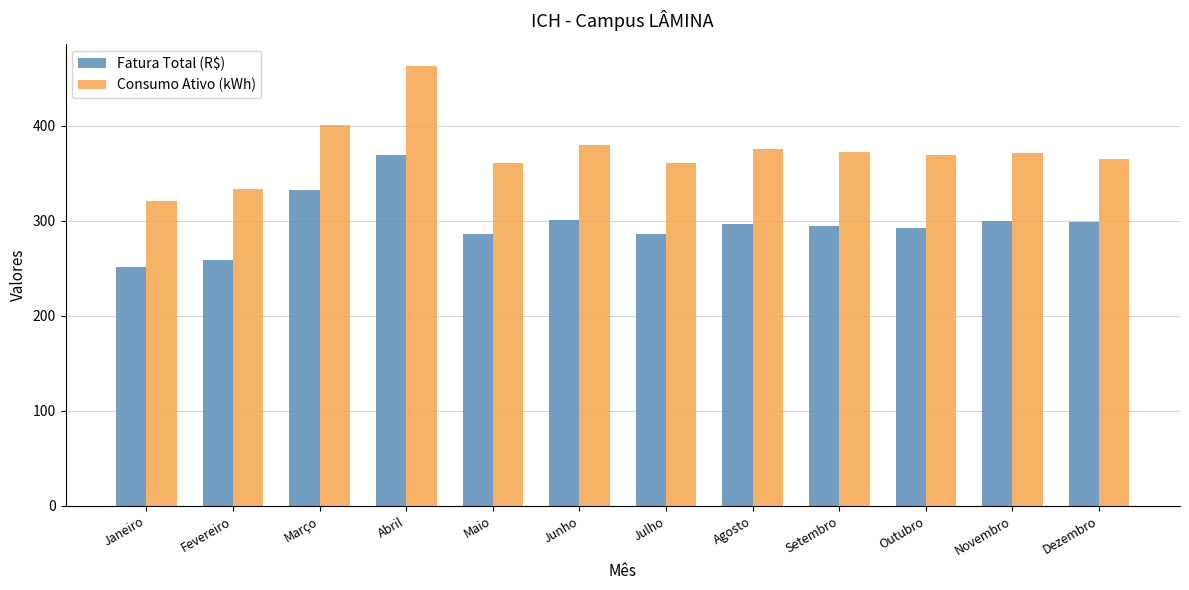

What is the value of the Fatura Total (R$) bar at the 7th from the left?

286.0